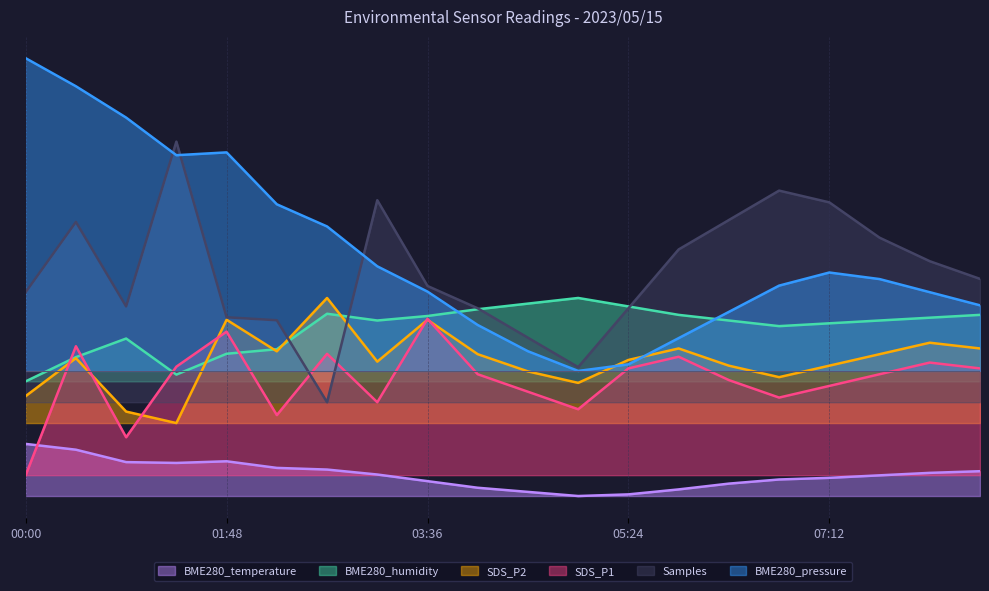

What is the average value of the Samples series?

0.9